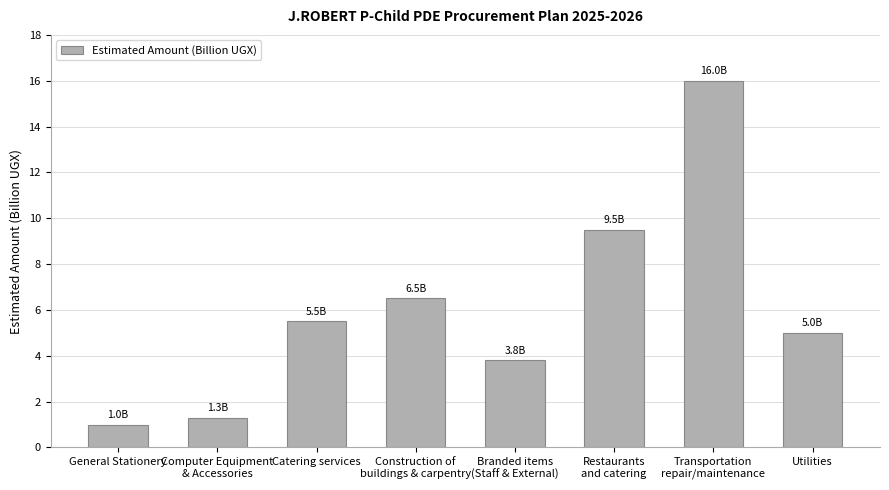

List the labels in order of value, largest first.

Transportation
repair/maintenance, Restaurants
and catering, Construction of
buildings & carpentry, Catering services, Utilities, Branded items
(Staff & External), Computer Equipment
& Accessories, General Stationery